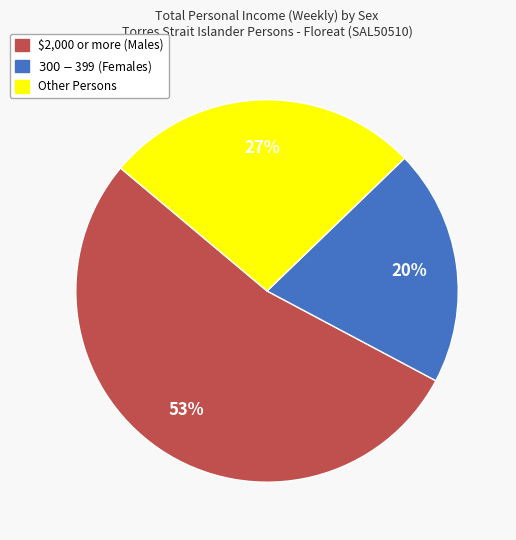

Is there a majority slice in this chart?

Yes